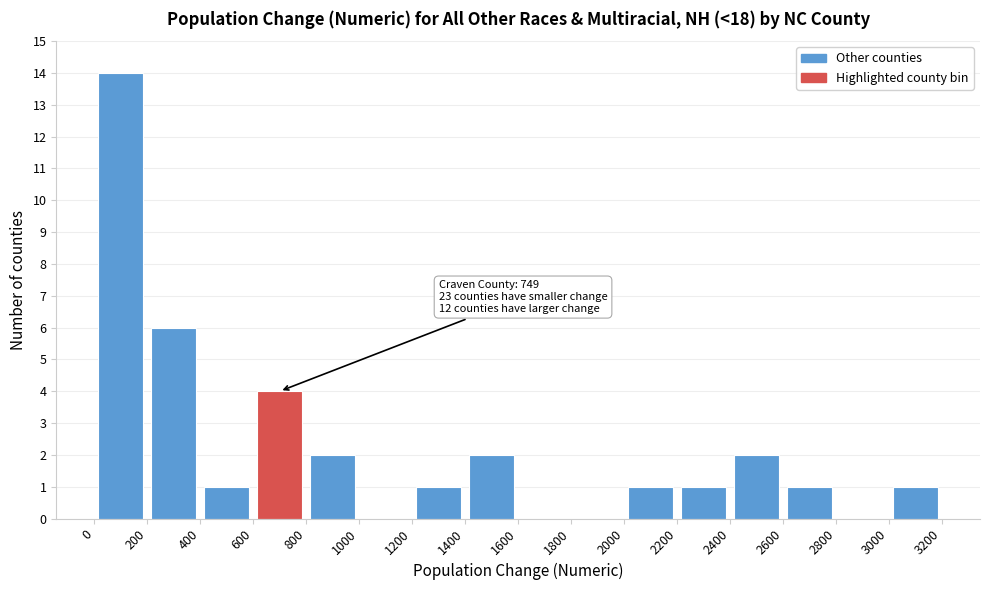

Over which range of the x-axis is the bar tallest?

0 to 200